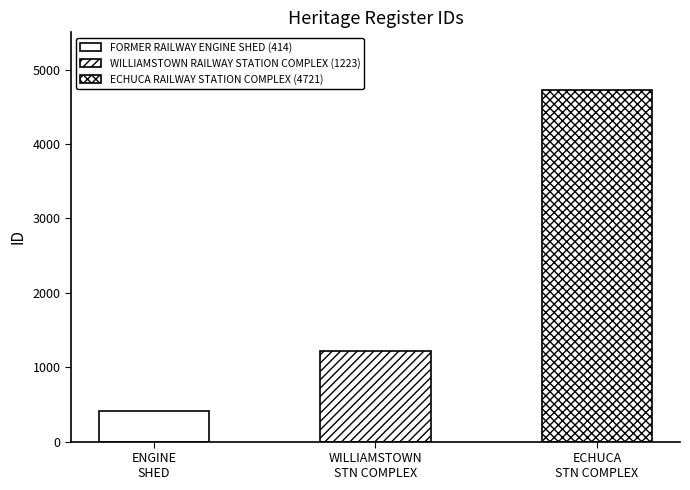

Which category has the highest value across all series?

ECHUCA RAILWAY STATION COMPLEX